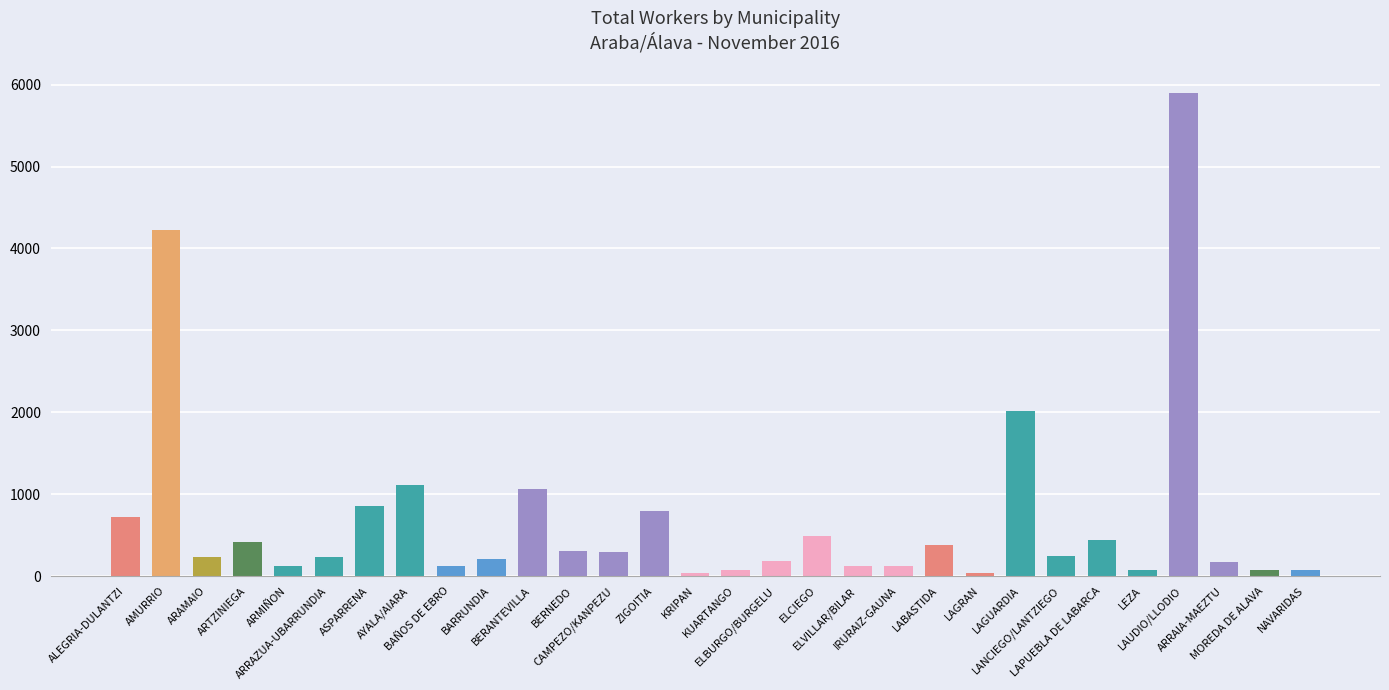

What is the average value?

705